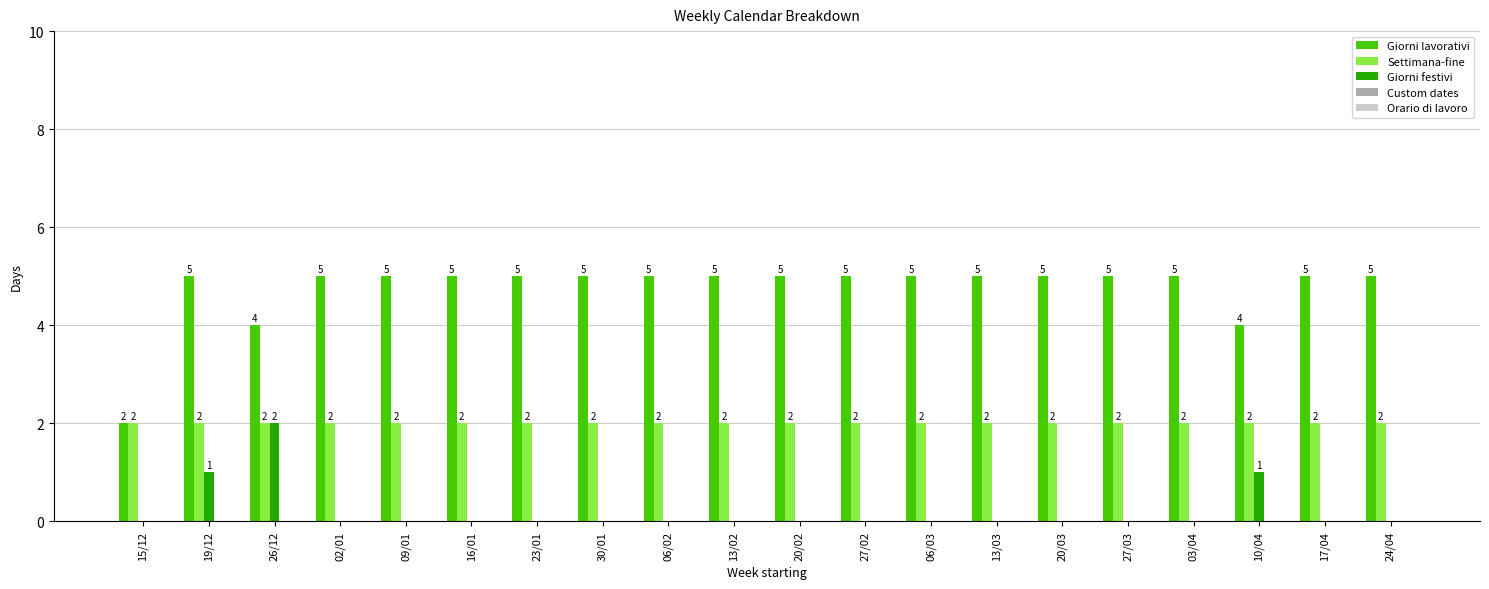

Between 26/12 and 06/02, which series saw the biggest shift?

Giorni festivi